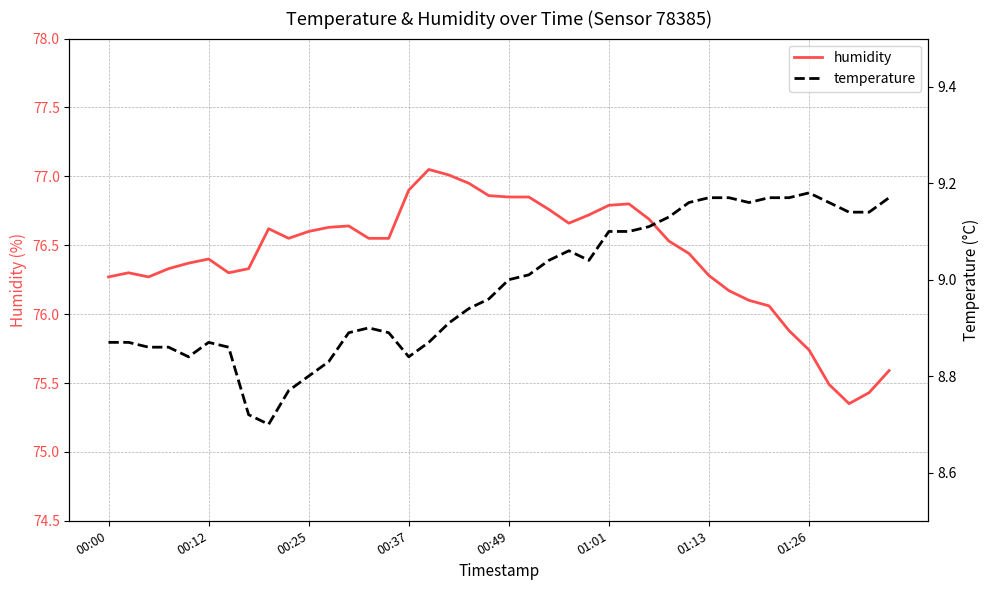

At which label does humidity first exceed 76?

00:00